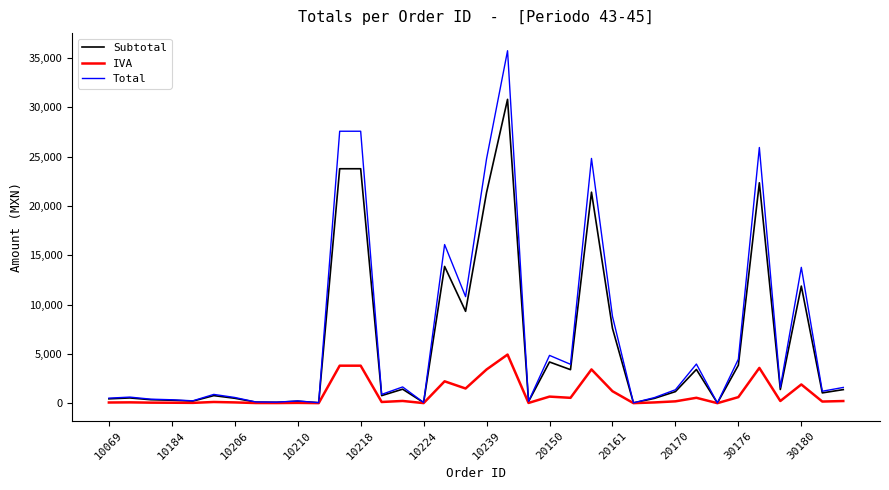

List the series in order of their overall mean, lowest first.

IVA, Subtotal, Total